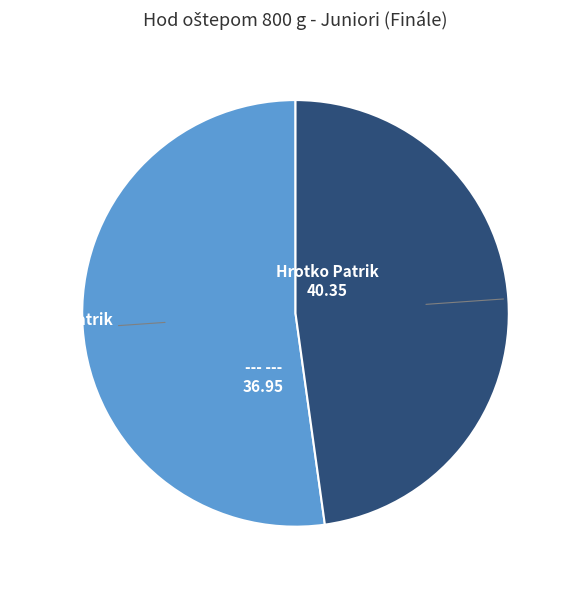

Is there any slice that represents more than half of the pie?

Yes